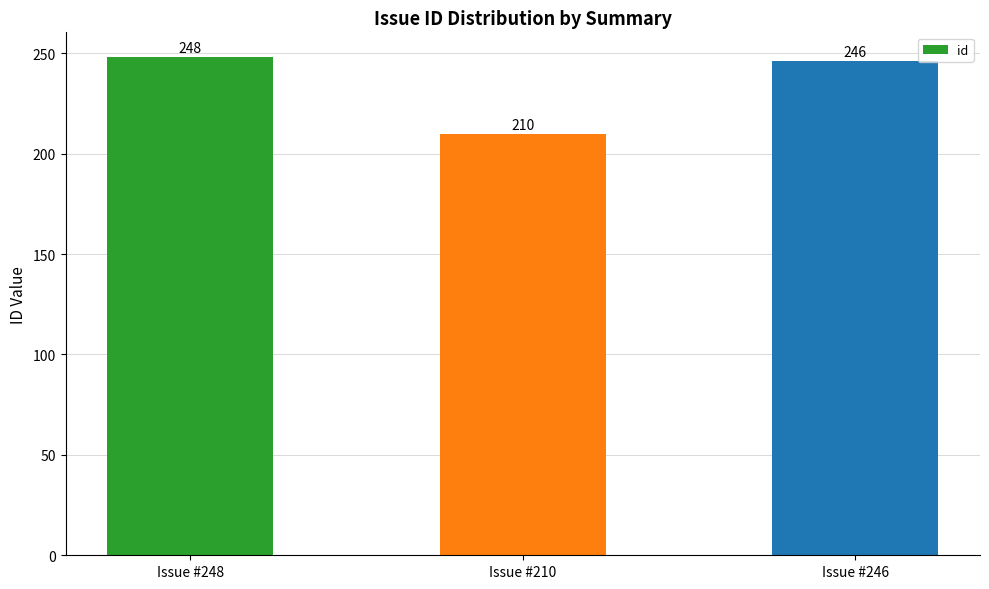

True or false: the data shows 246 at Issue #246.

True